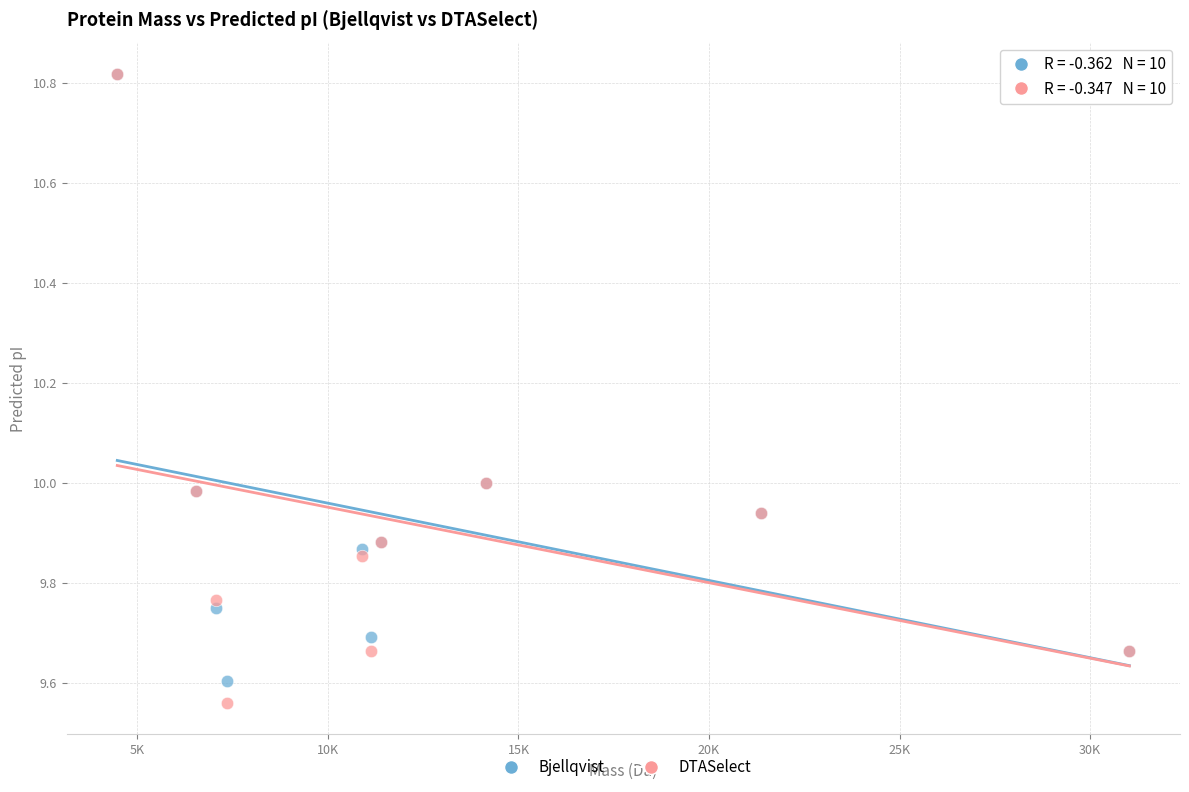

What are all the series names shown in the legend?

Bjellqvist, DTASelect